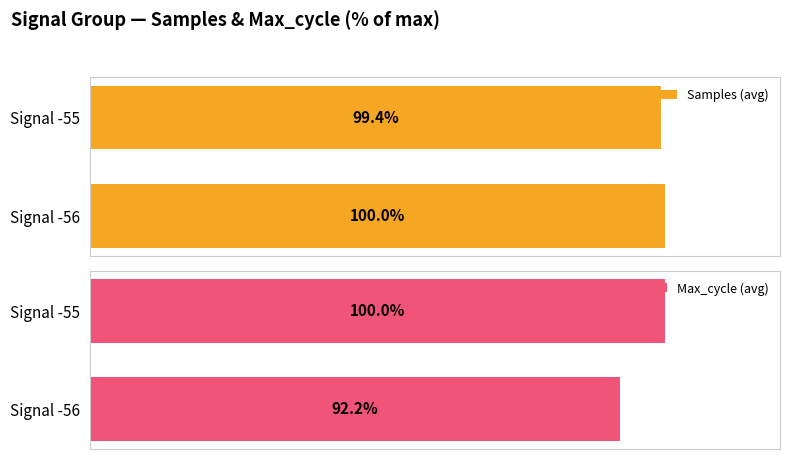

What is the highest value of the Samples (avg) series?

100.0